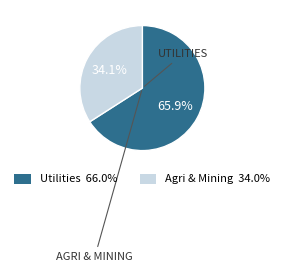

Is there a majority slice in this chart?

Yes